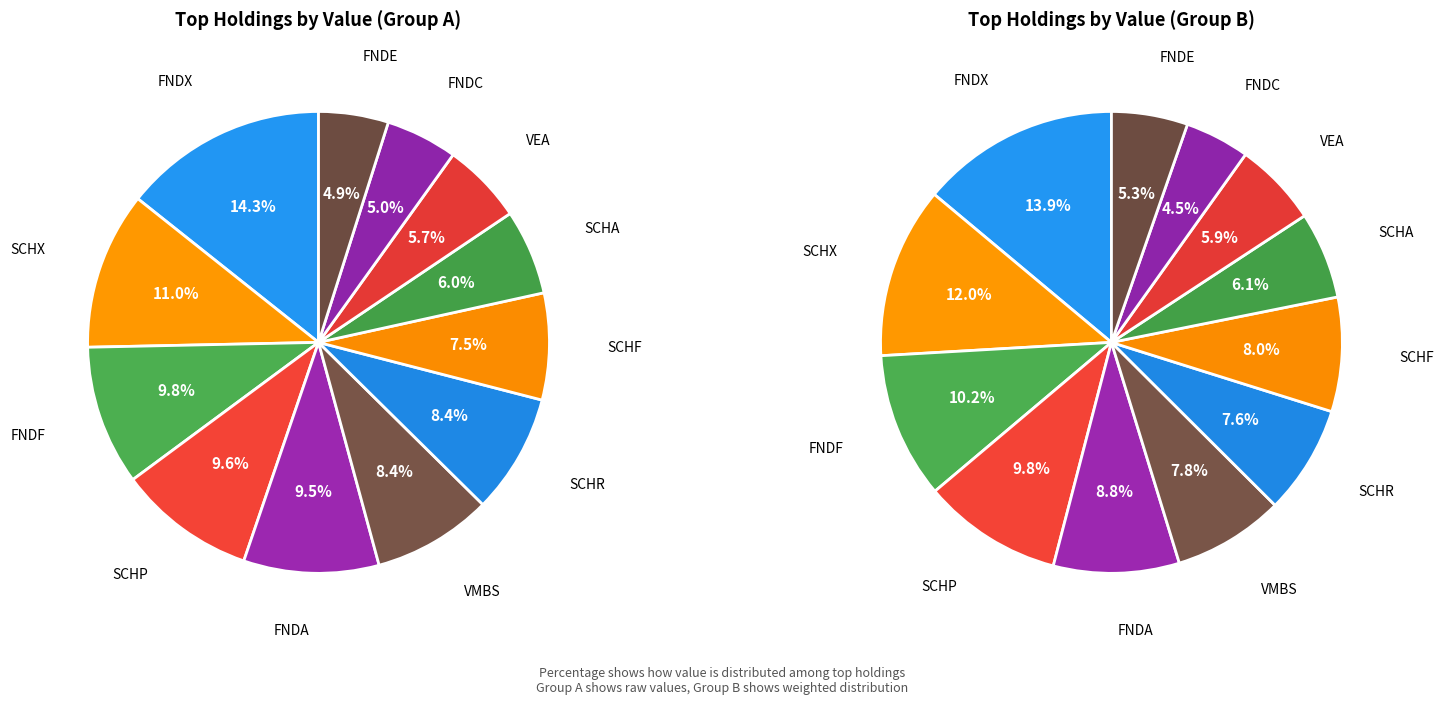

Count the number of slices in the pie.

12